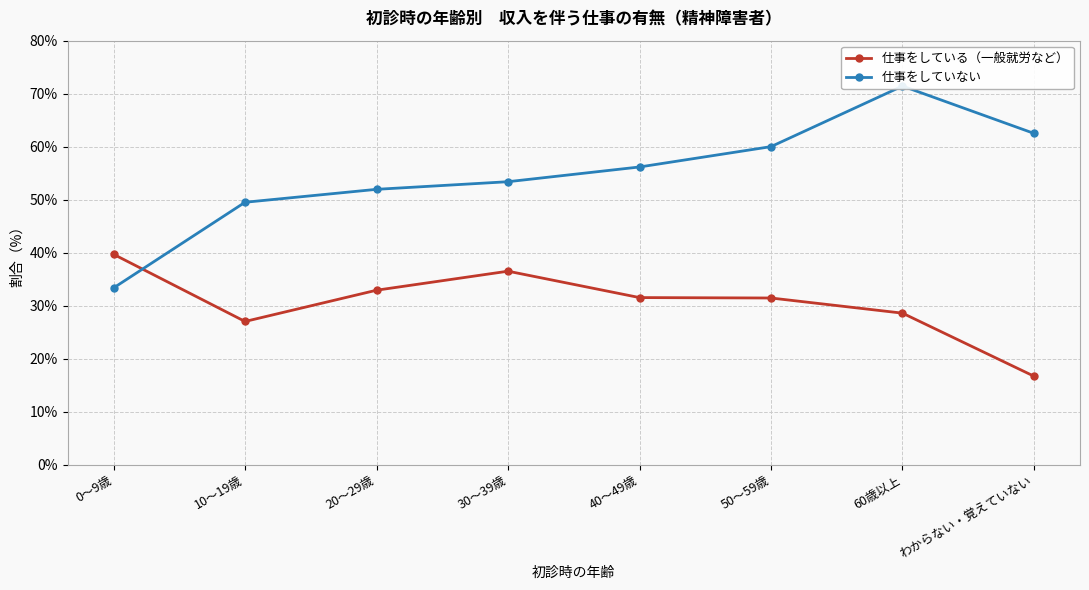

Between 10～19歳 and 50～59歳, which is larger?

50～59歳